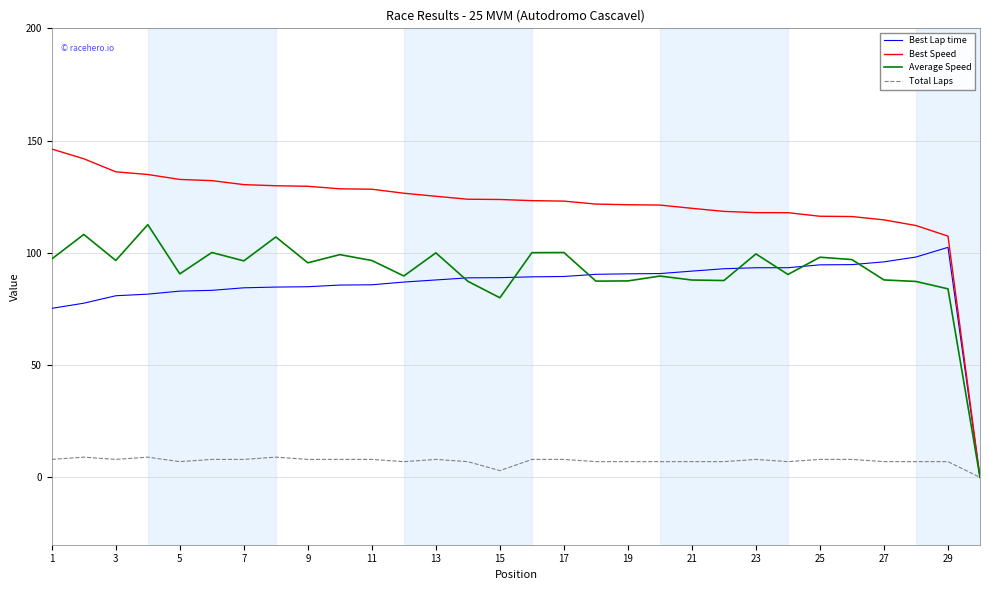

Which series has the largest range (max minus min)?

Best Speed